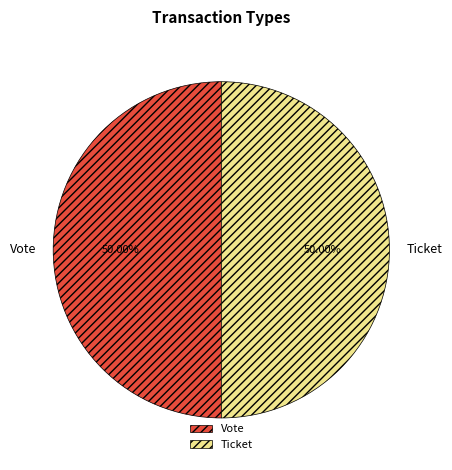

Combined, do Ticket and Vote account for over 50%?

Yes